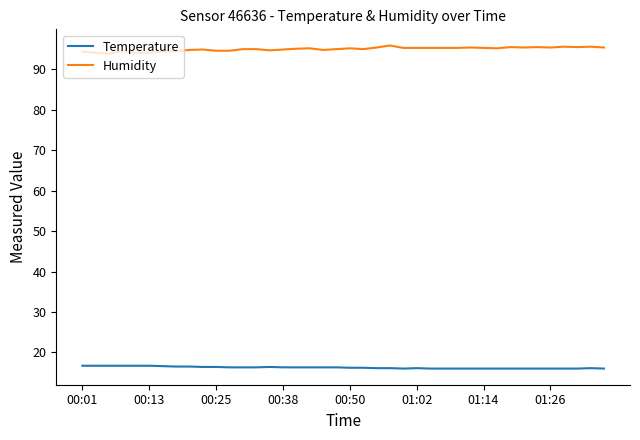

What is the smallest value displayed?

16.0